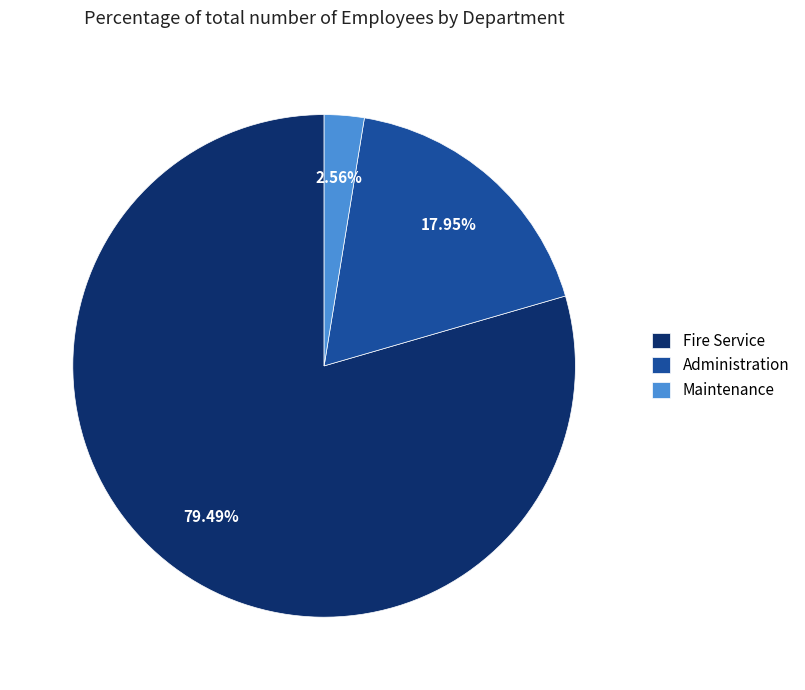

What is the smallest slice in the pie chart?

Maintenance